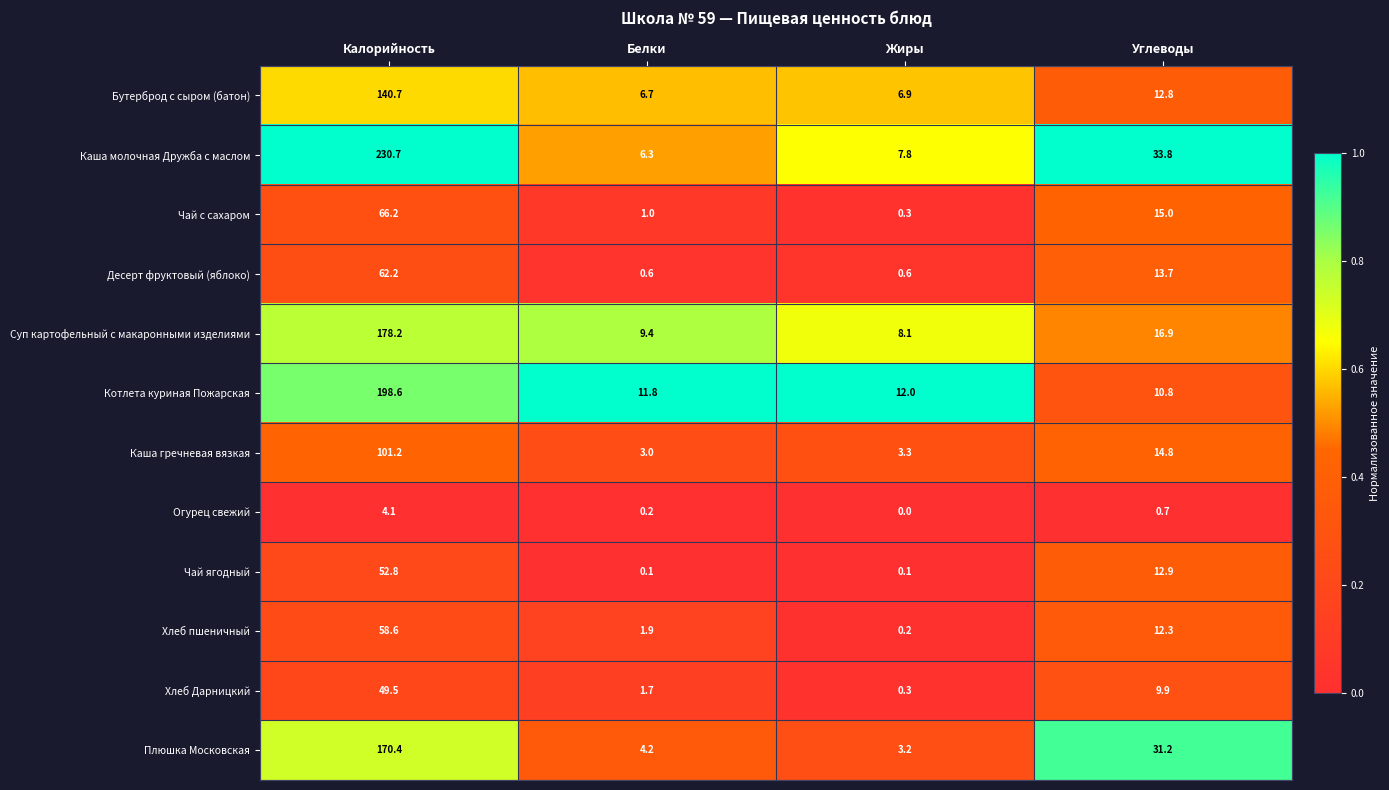

What is the greatest value displayed?

230.7